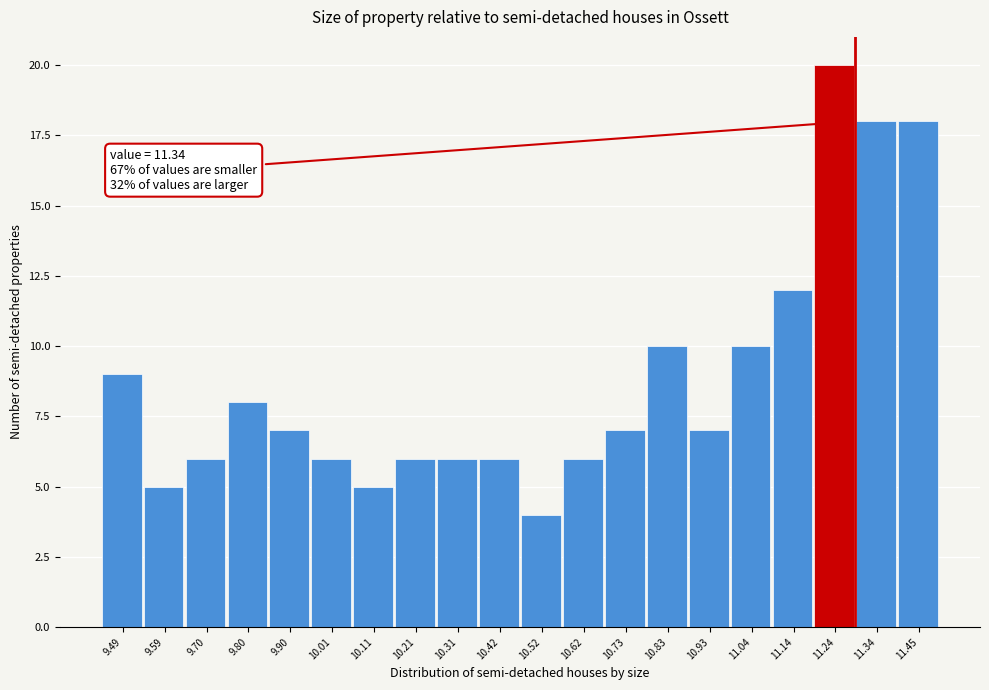

Reading right to left, list all the values displayed in this chart.

11.45=18	11.34=18	11.24=20	11.14=12	11.04=10	10.93=7	10.83=10	10.73=7	10.62=6	10.52=4	10.42=6	10.31=6	10.21=6	10.11=5	10.01=6	9.90=7	9.80=8	9.70=6	9.59=5	9.49=9